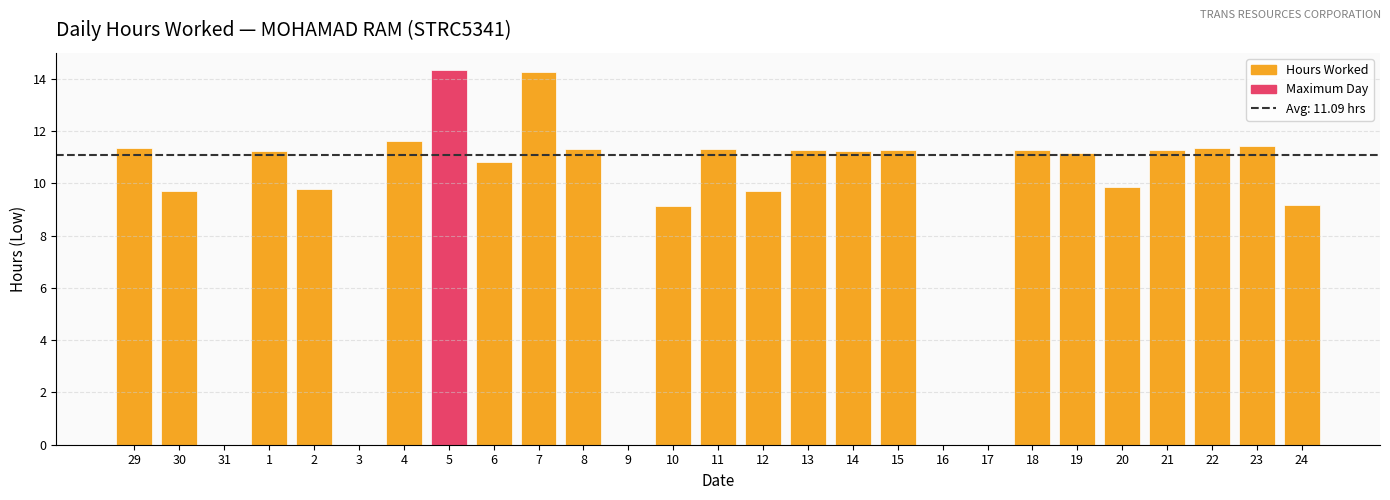

Where does the data first go above 11?

29